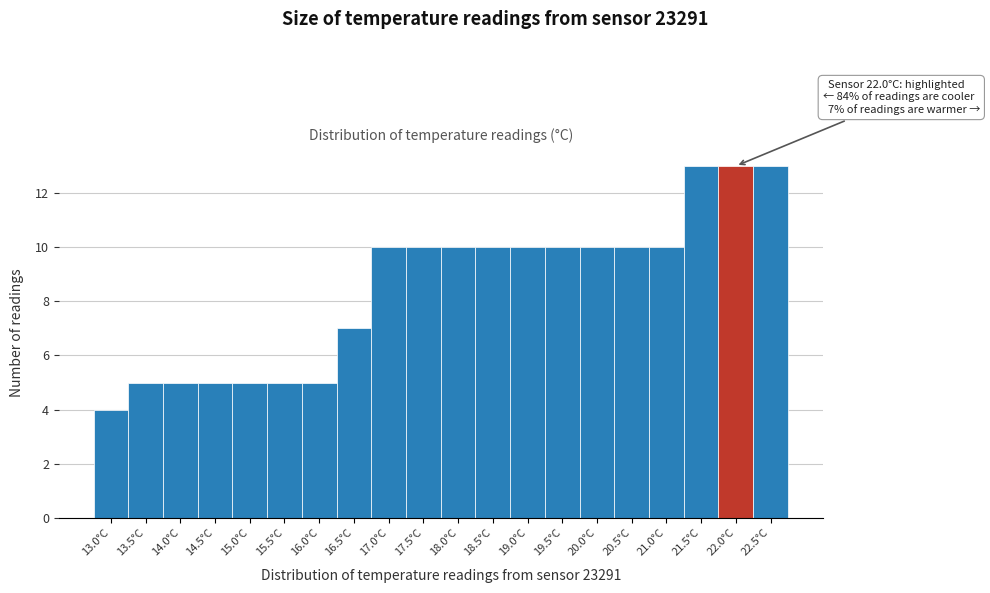

Reading left to right, transcribe all the data shown in this chart.

4	5	5	5	5	5	5	7	10	10	10	10	10	10	10	10	10	13	13	13